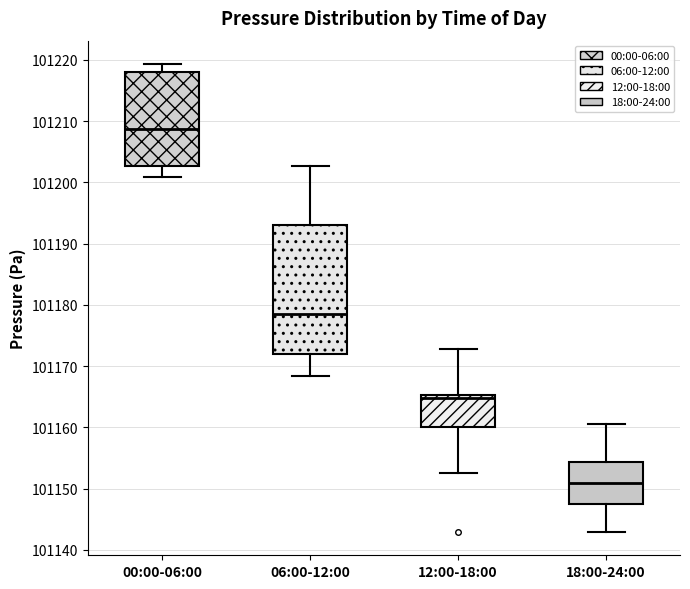

Which box has the lowest median line?

18:00-24:00